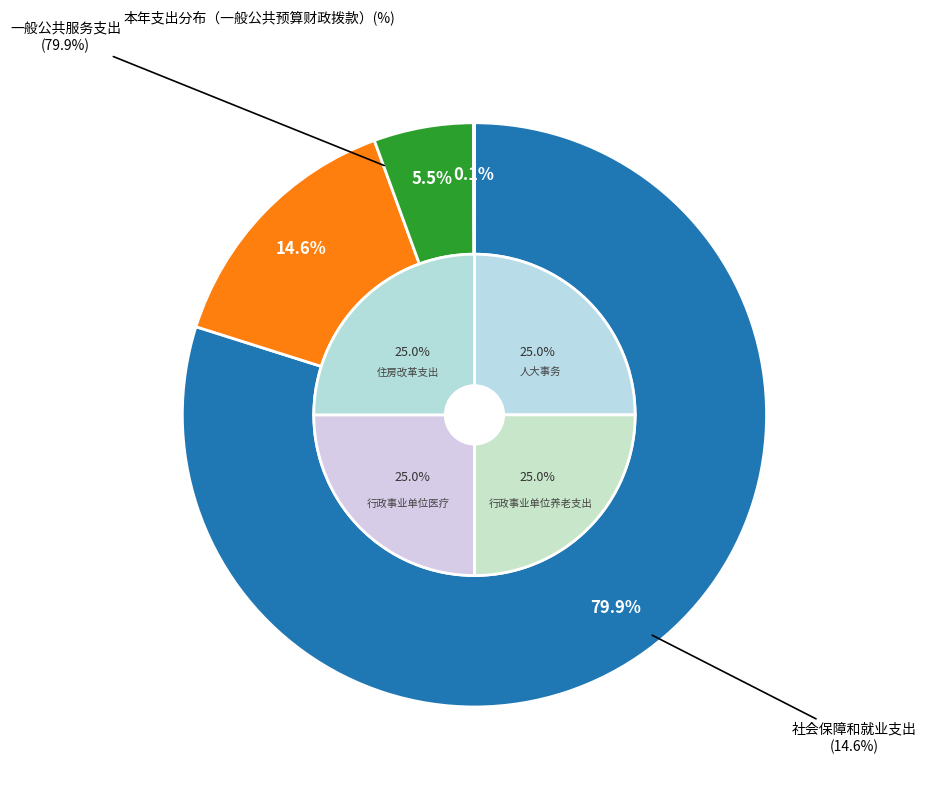

Does any single category account for the majority?

Yes